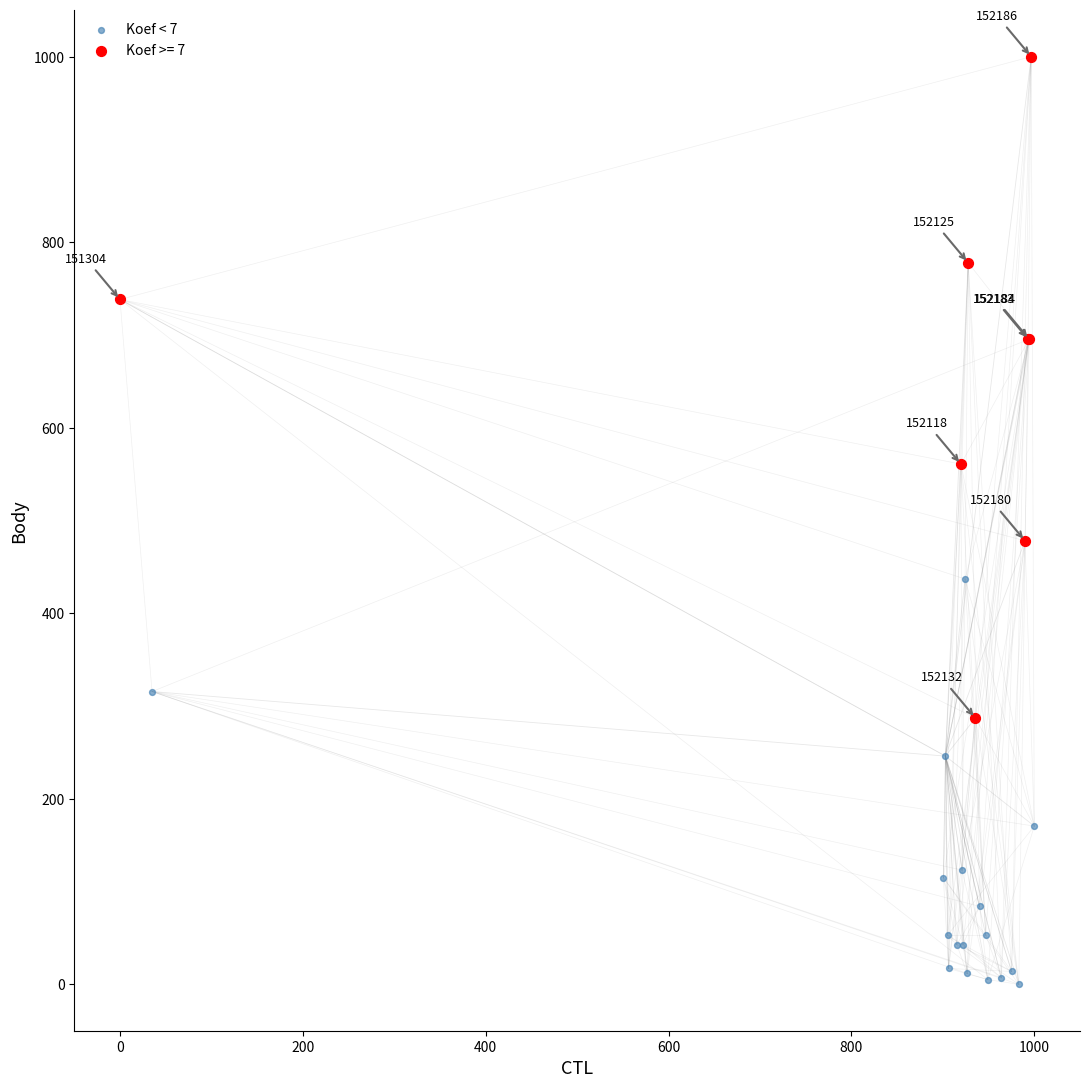

Which series reaches the minimum Y coordinate?

Koef < 7